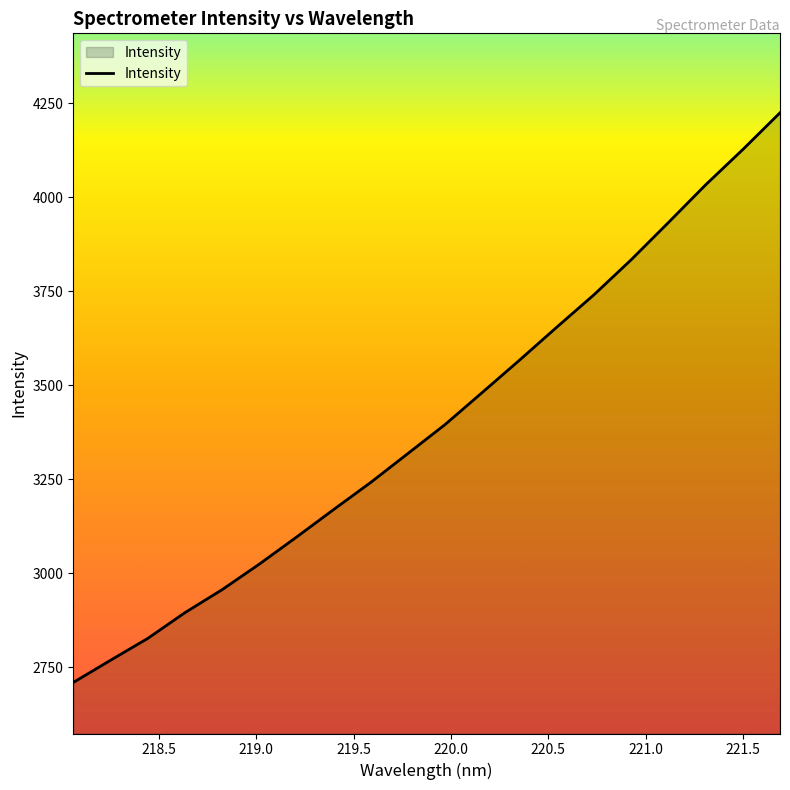

What is the greatest value displayed?

4224.6